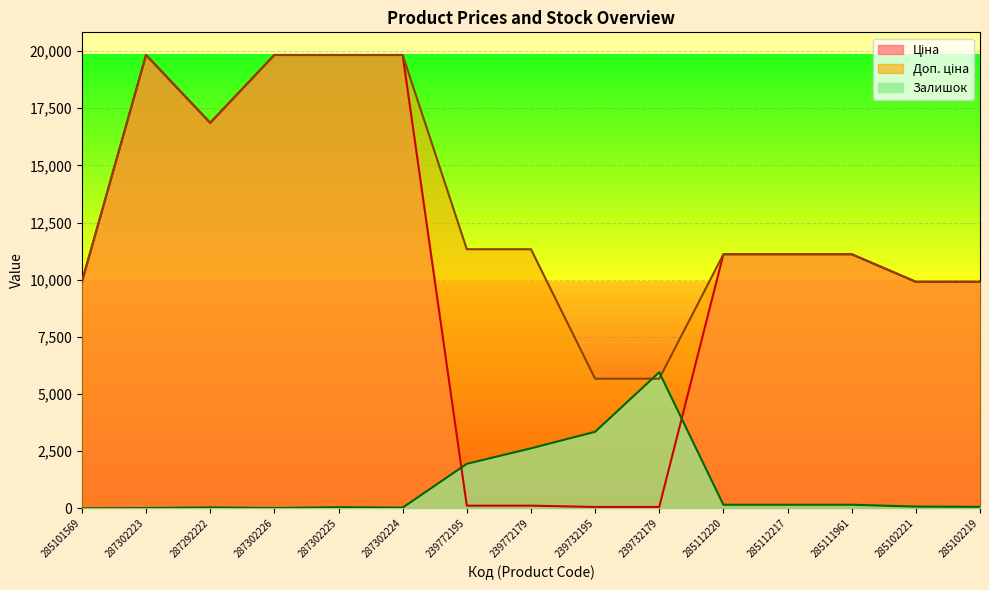

At 285111961, list the series in order from largest to smallest.

Ціна, Доп. ціна, Залишок